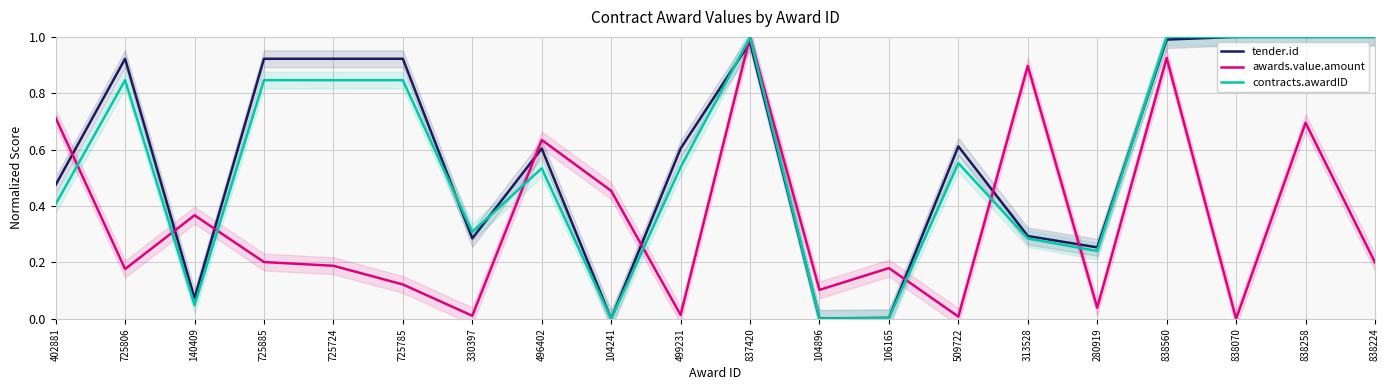

Read the awards.value.amount value at 725885.

0.2